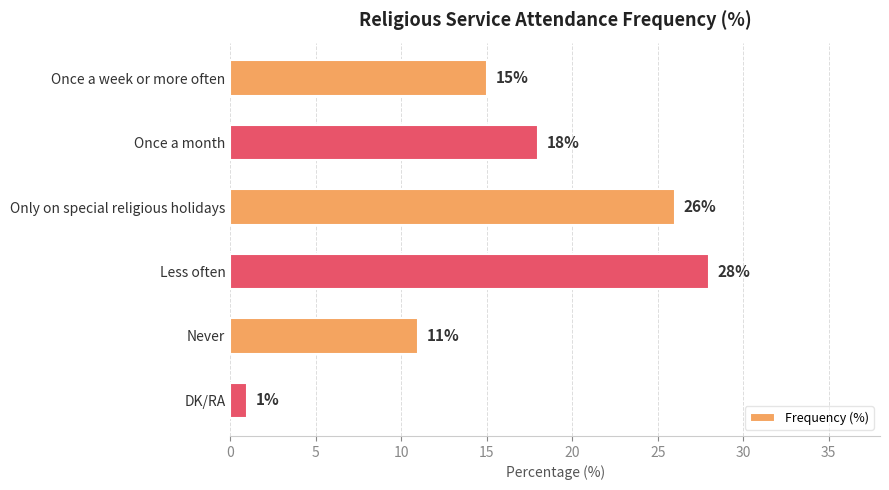

Which category has the lowest value across all series?

DK/RA